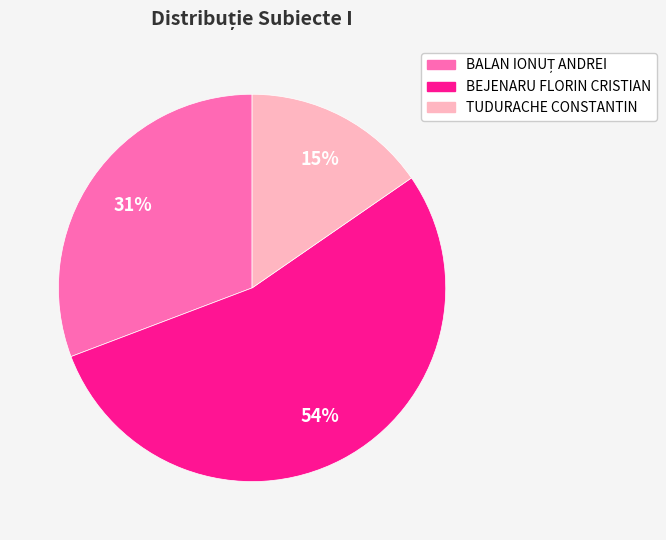

To the nearest percent, what is the average slice percentage?

33%